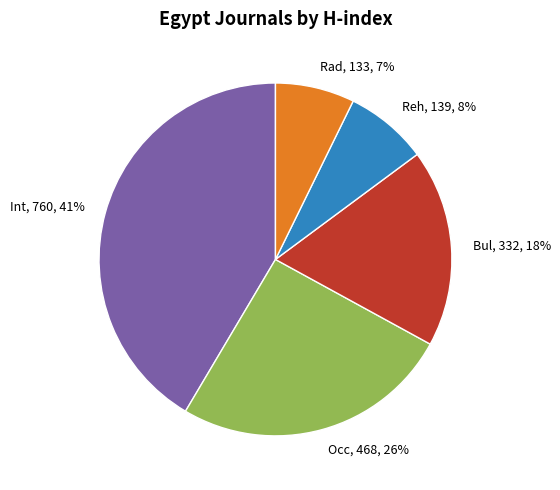

Is it true that Occ, 468, 26% is 26% of the pie?

True